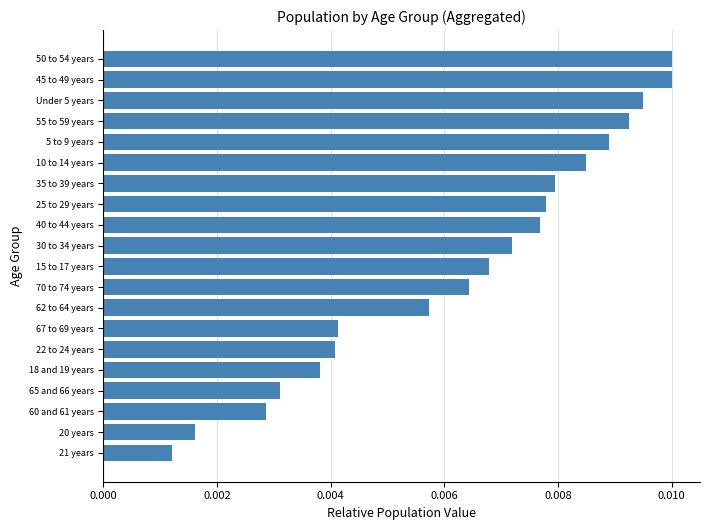

Between 20 years and 55 to 59 years, which is larger?

55 to 59 years